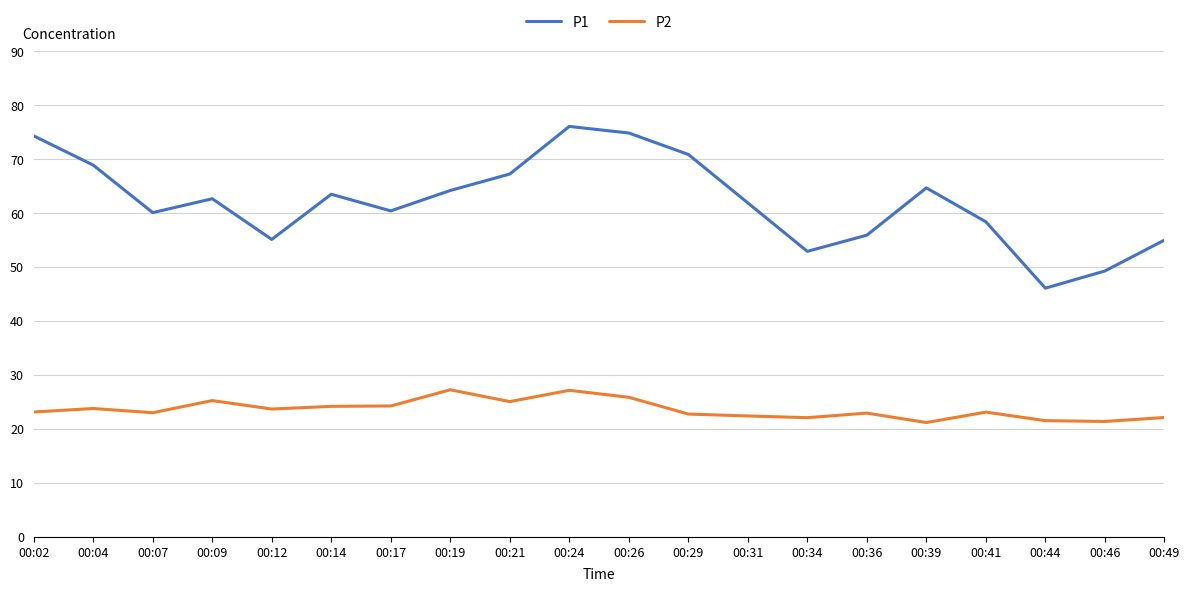

True or false: P2 has a value of 23.1 at 00:02.

True